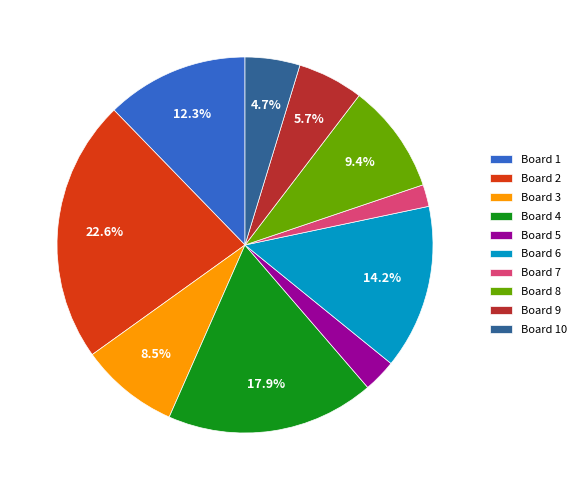

Is there a majority slice in this chart?

No